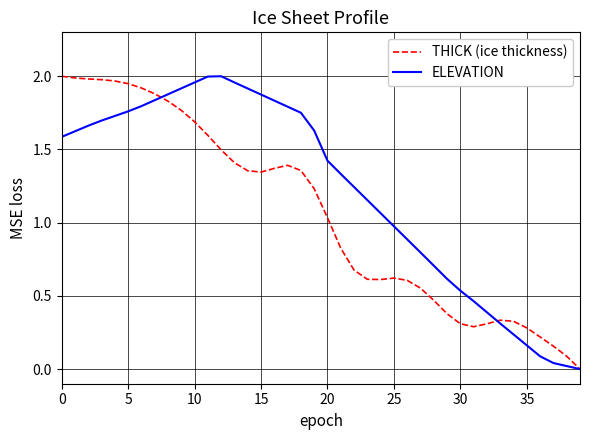

Which series has the largest total across all categories?

ELEVATION